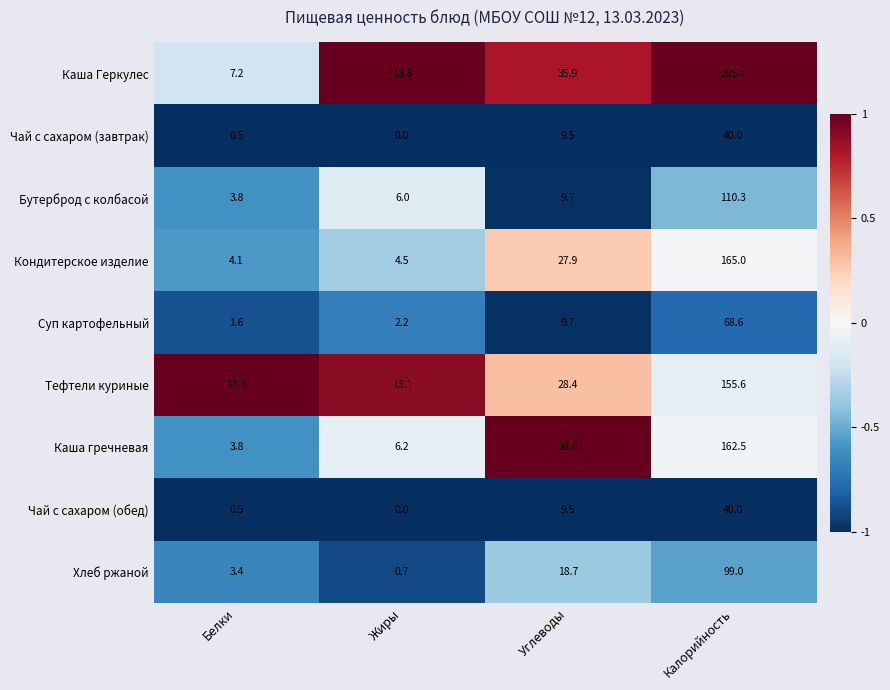

Which label corresponds to the smallest value in the chart?

Жиры